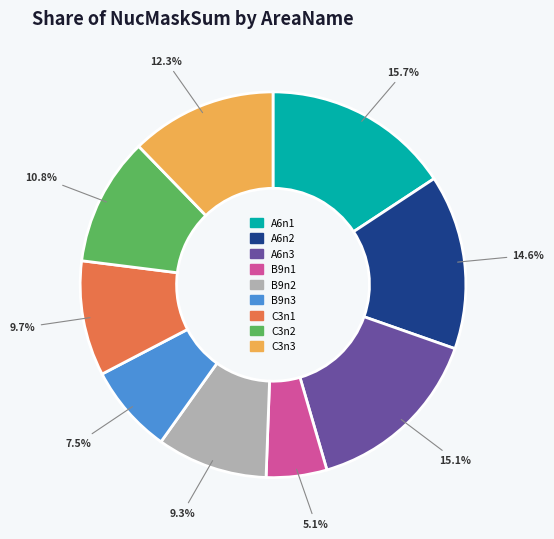

What is the smallest slice in the pie chart?

B9n1